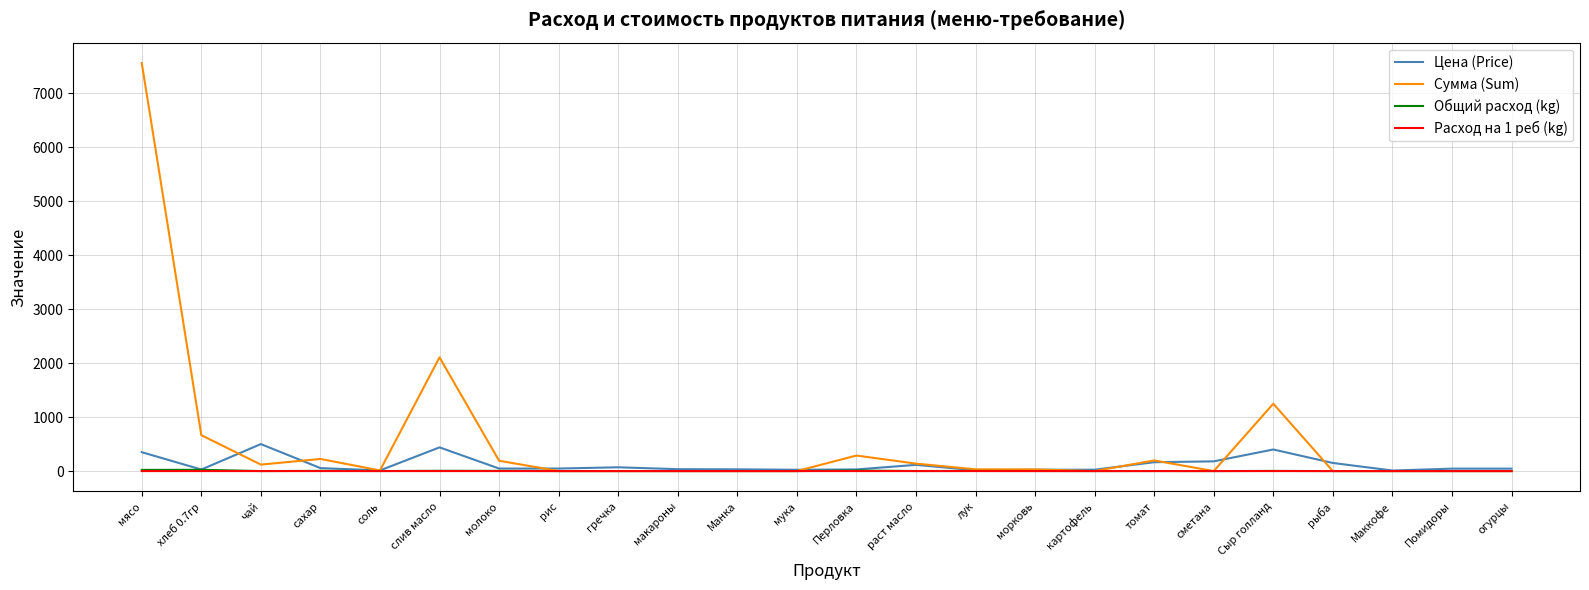

Between мука and Сыр голланд, which series saw the biggest shift?

Сумма (Sum)